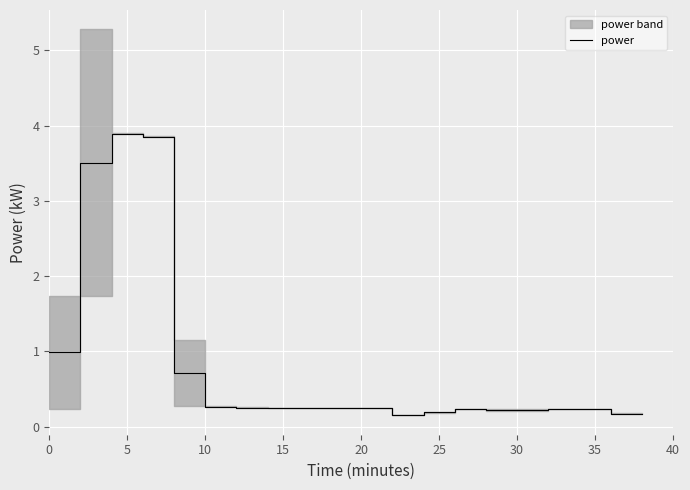

What is the highest value of the power series?

3.9